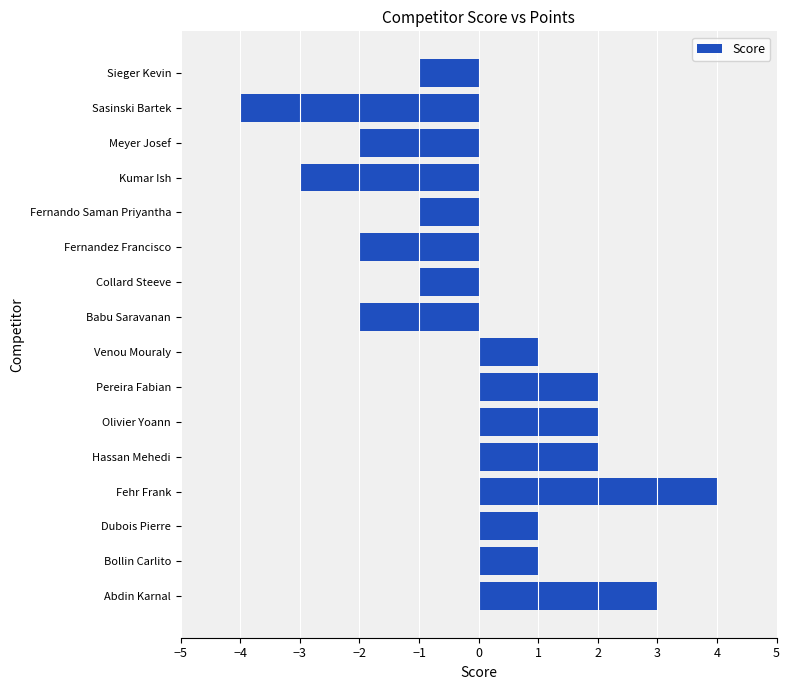

What is the difference between the values at Collard Steeve and Fehr Frank?

5